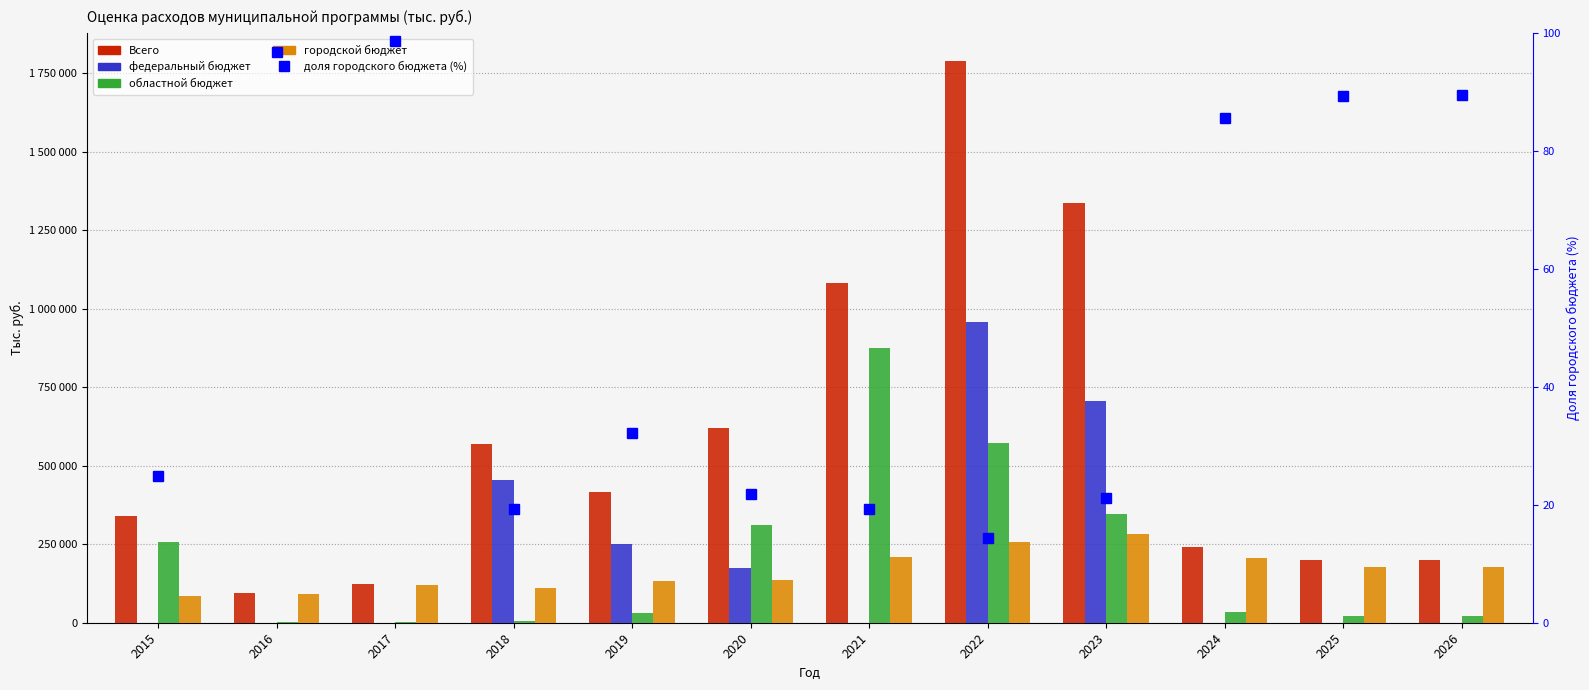

Which series has the largest range (max minus min)?

Всего